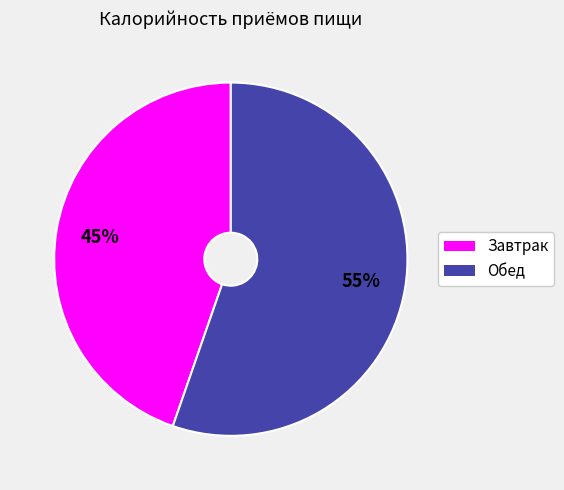

Which slice is the smallest?

Завтрак